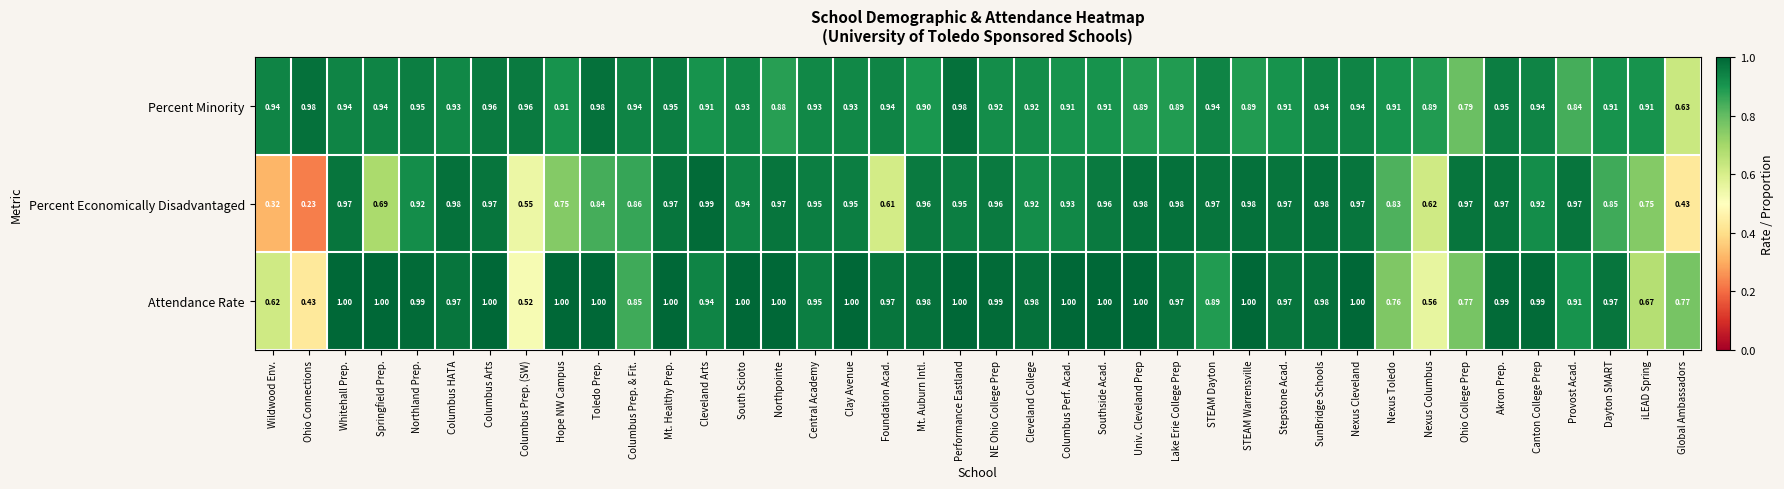

Rank the series at Nexus Toledo from lowest to highest value.

Attendance Rate, Percent Economically Disadvantaged, Percent Minority